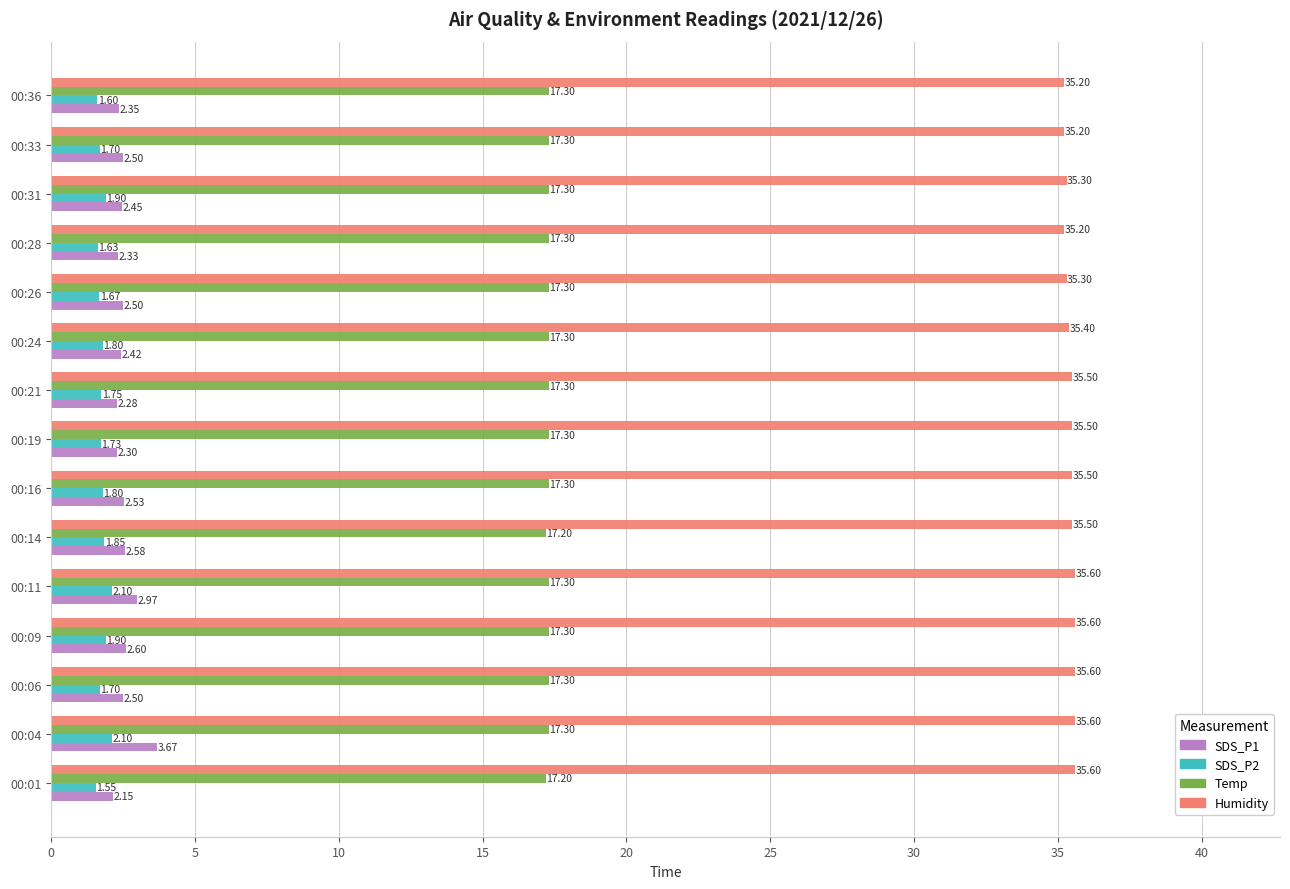

What is the difference between the maximum and second lowest values in the Humidity series?

0.4